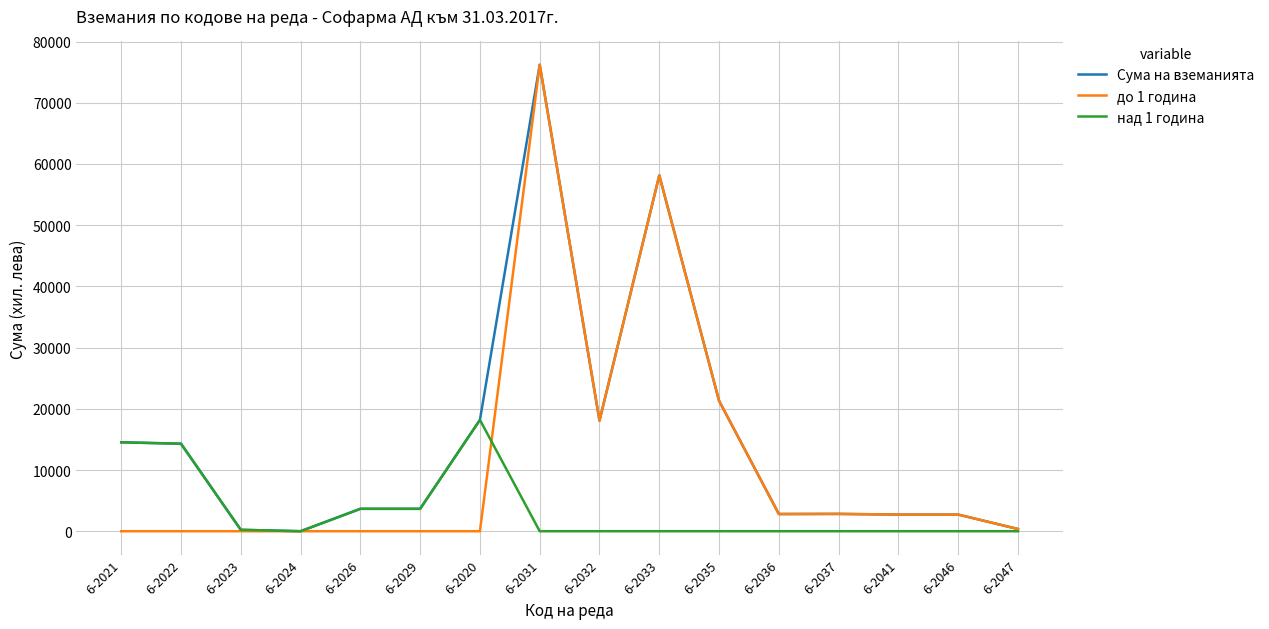

Where is Сума на вземанията nearest to the value 38106?

6-2035